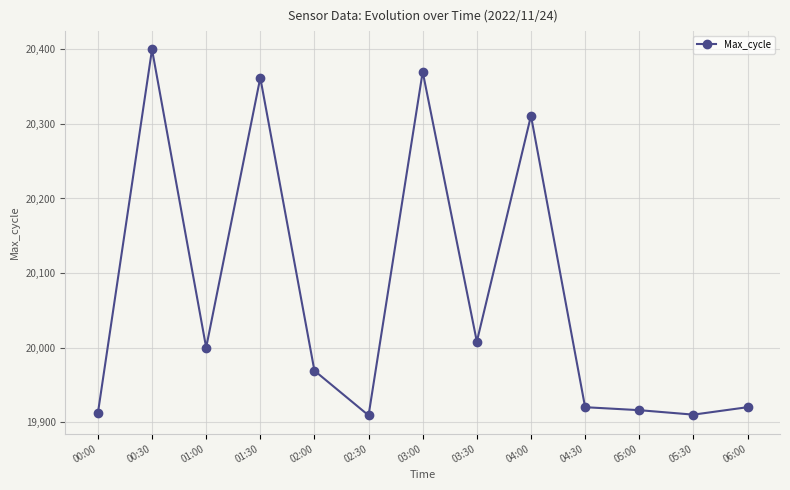

What is the label of the 10th point from the left?

04:30